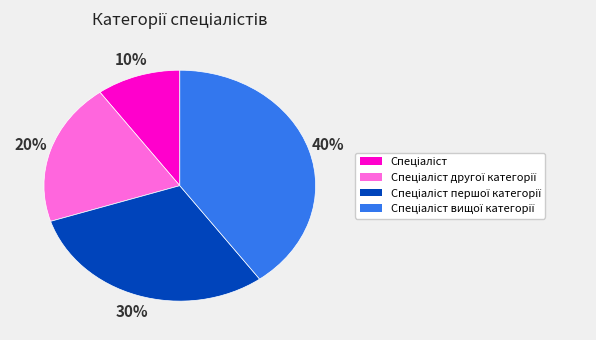

Count the number of slices in the pie.

4